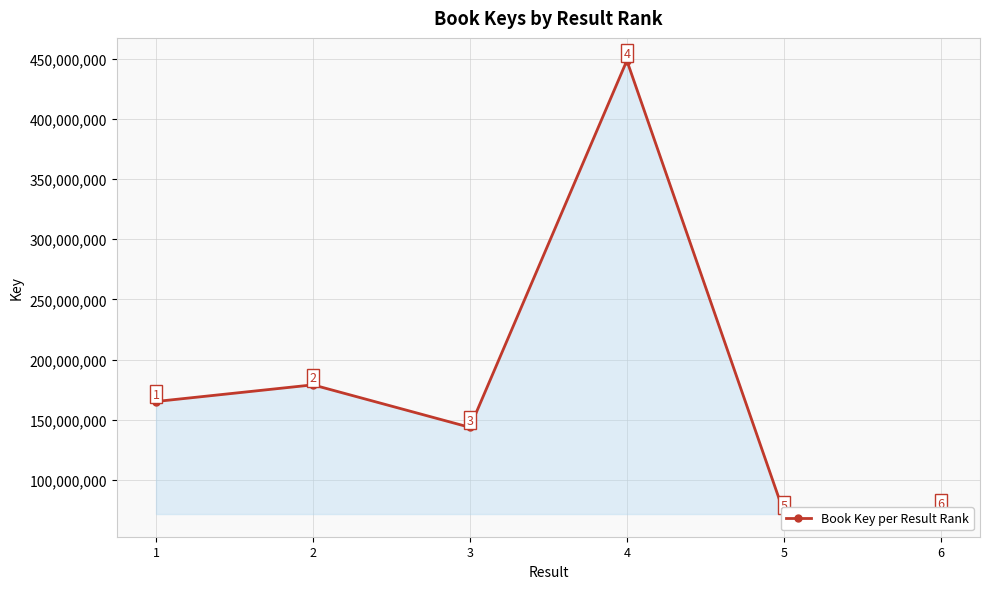

List the labels in order of value, largest first.

4, 2, 1, 3, 6, 5